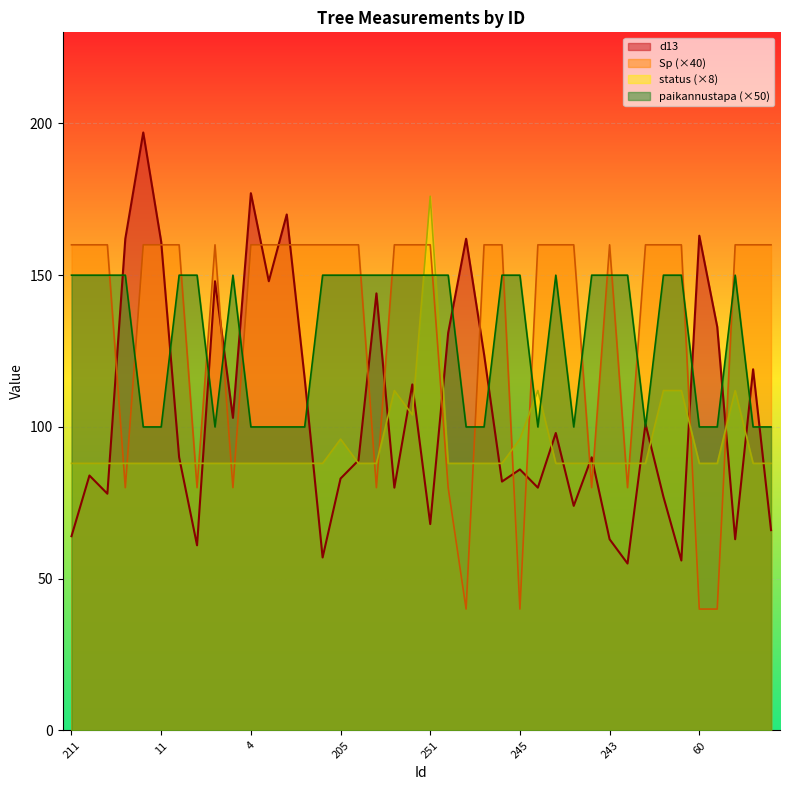

True or false: Sp has more than 2 points higher than both neighbors.

False